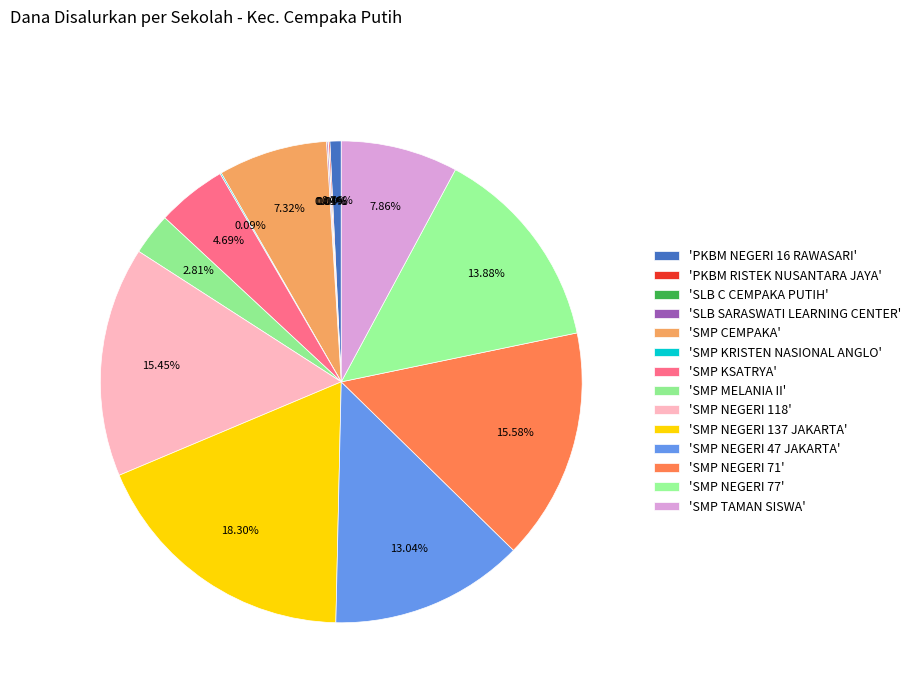

Is there any slice that represents more than half of the pie?

No